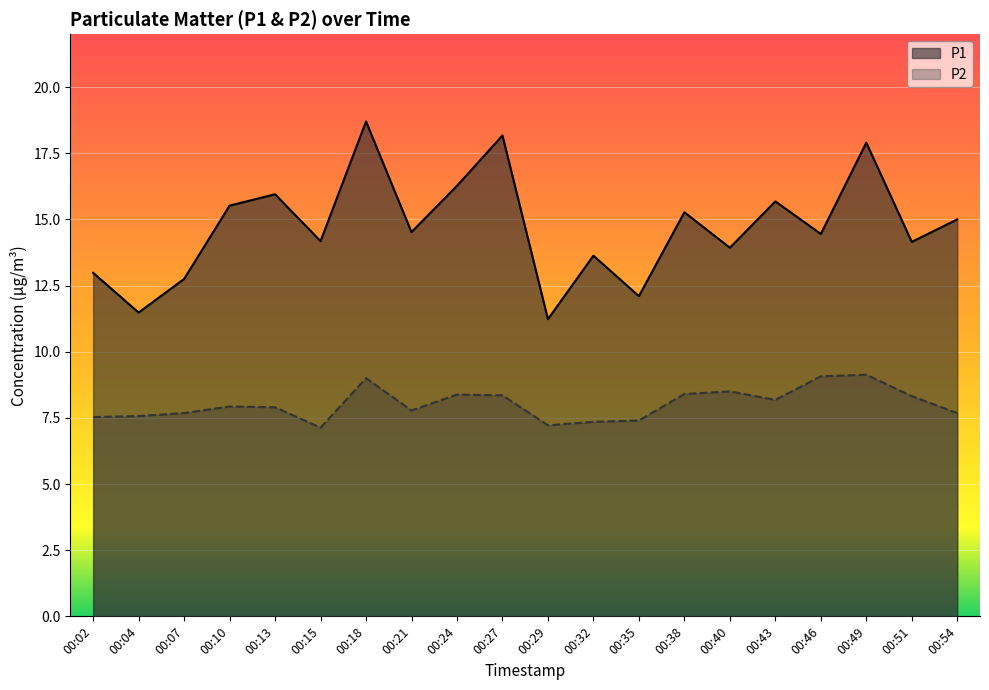

What is the total value across all series at 00:43?

23.9